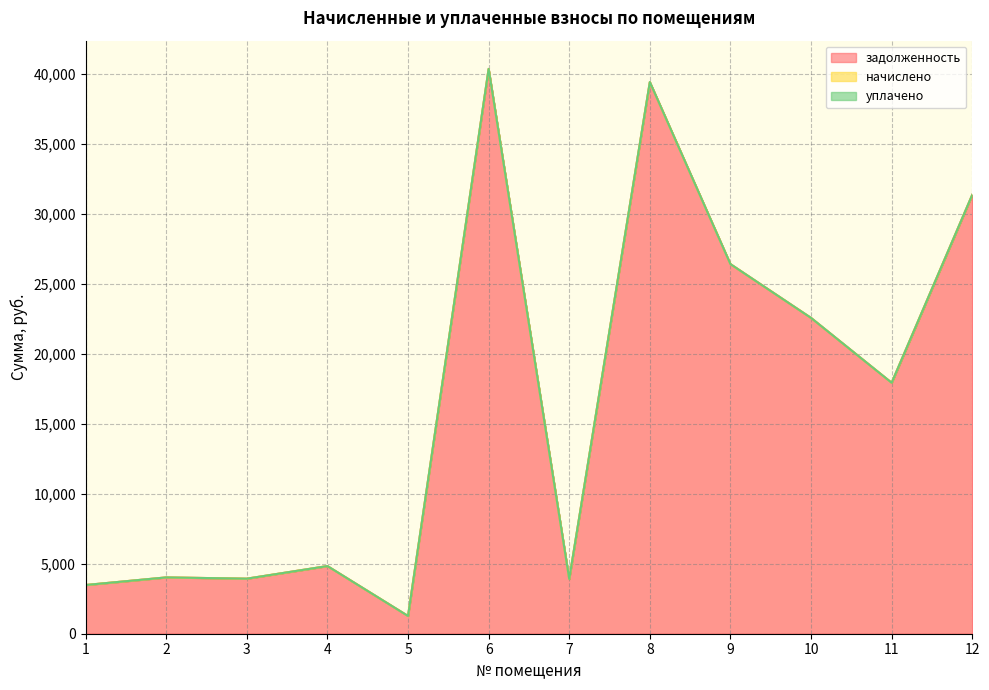

True or false: задолженность has more than 0 interior local peaks.

True